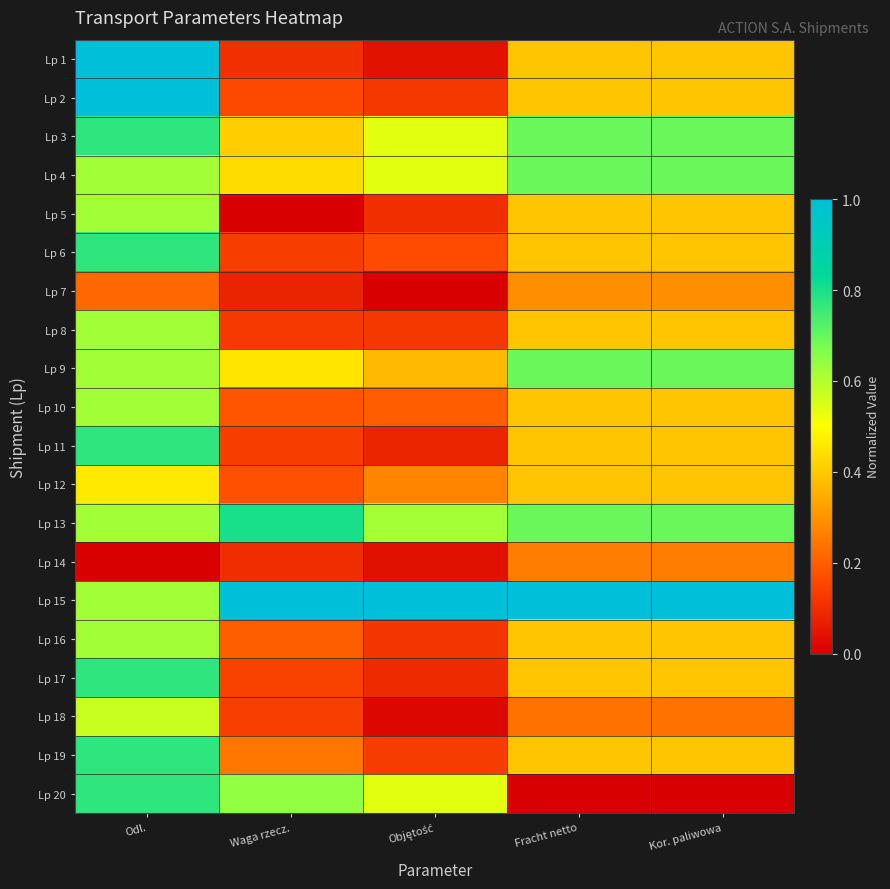

What is the difference between the highest and lowest values at Waga rzecz.?

1.0